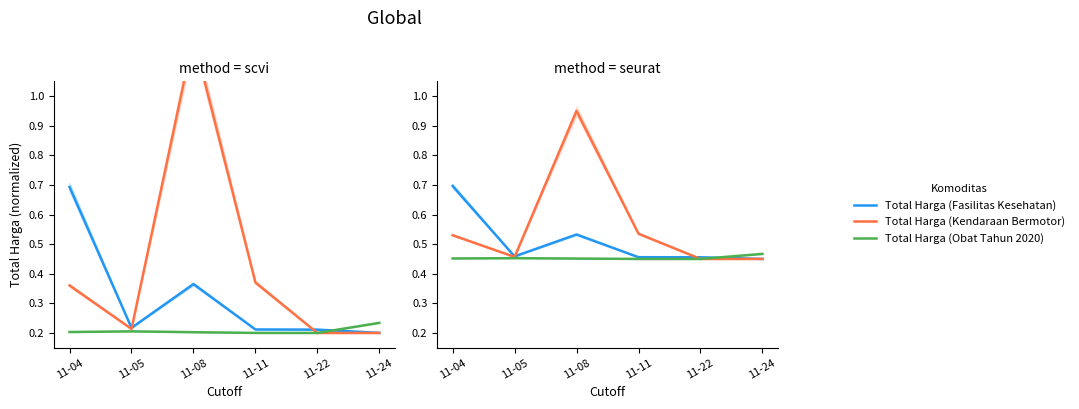

What are all the series names shown in the legend?

Total Harga (Fasilitas Kesehatan), Total Harga (Kendaraan Bermotor), Total Harga (Obat Tahun 2020)